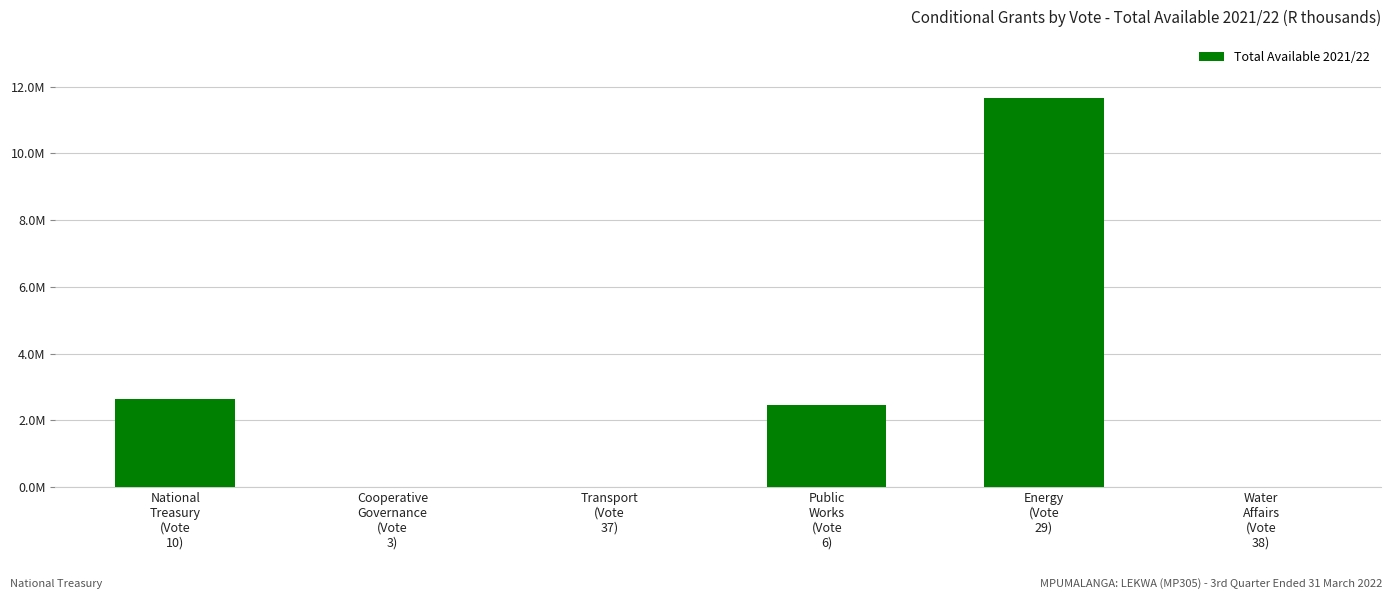

Are the bars horizontal?

No